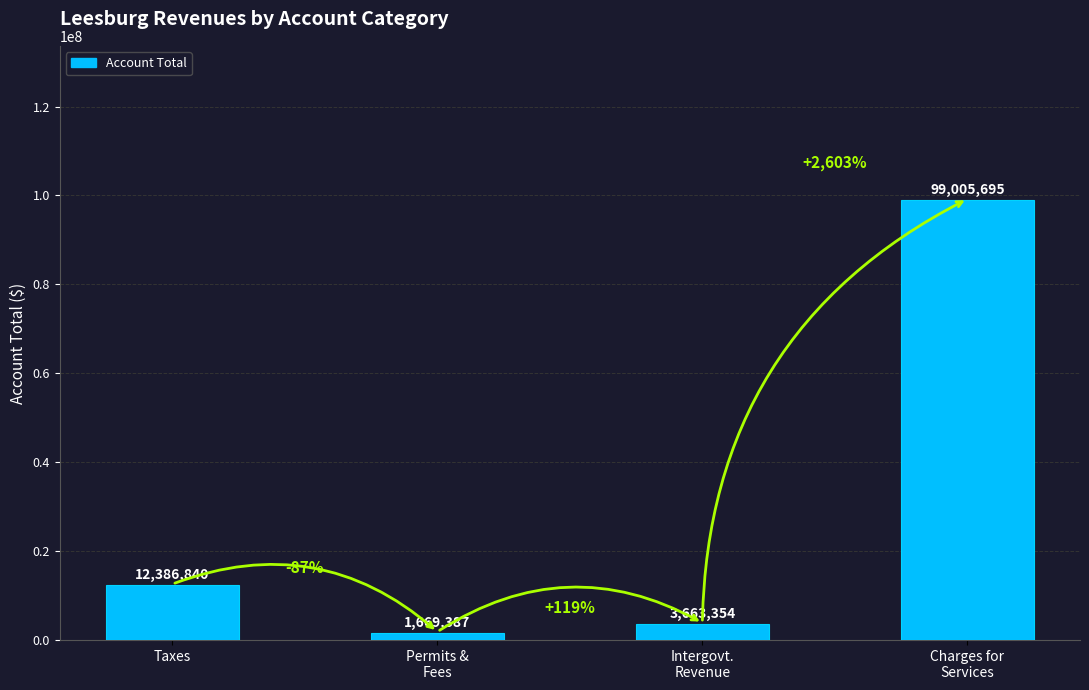

Rank the categories by value from lowest to highest.

Permits &
Fees, Intergovt.
Revenue, Taxes, Charges for
Services